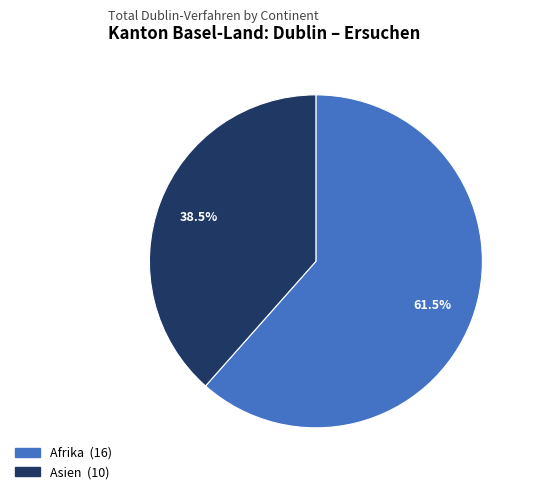

Does any single category account for the majority?

Yes